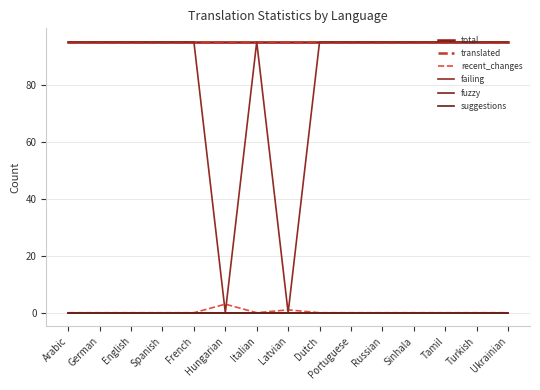

What is the label of the 3rd point from the right?

Tamil